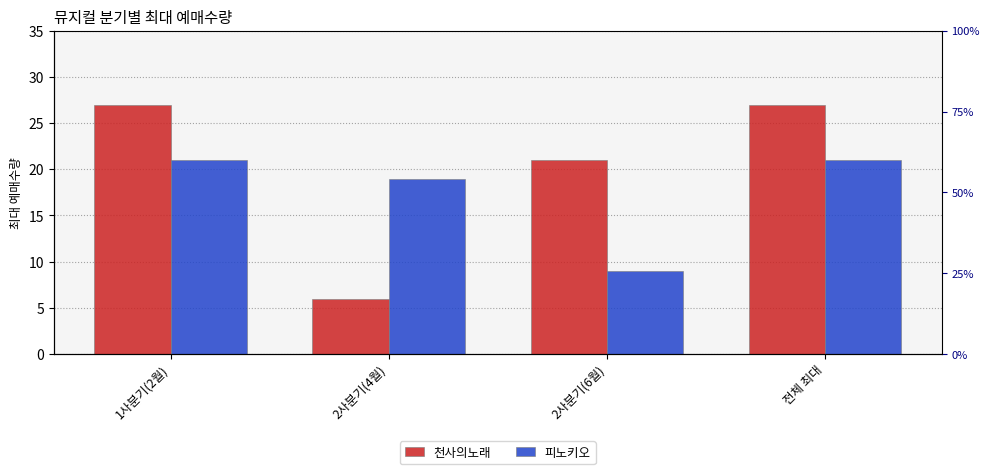

Is it true that 천사의노래 equals 21 at 2사분기(6월)?

True